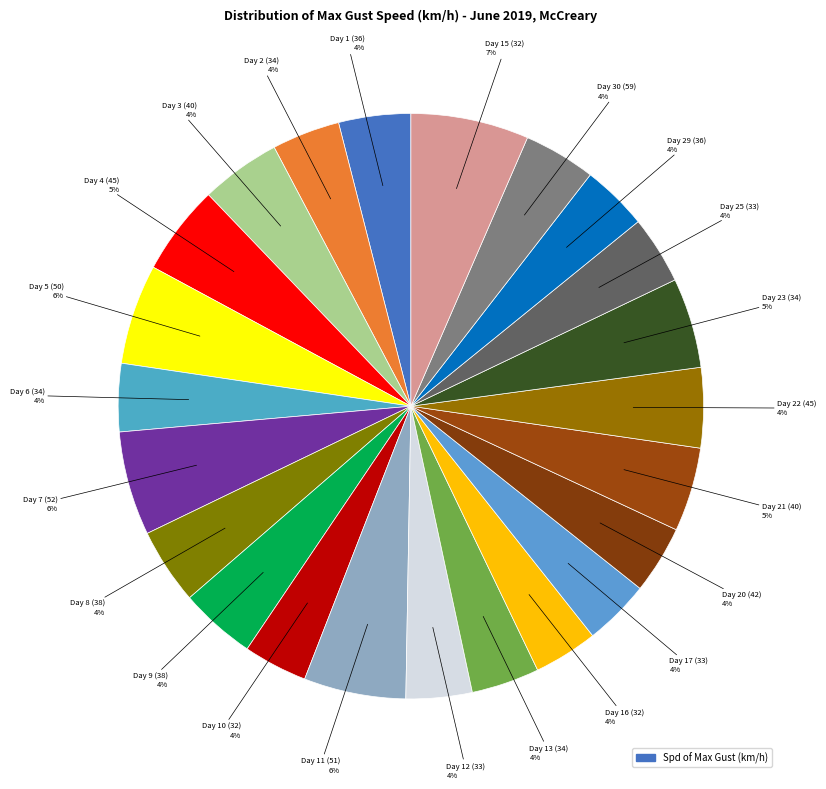

Which category has the smallest portion of the pie?

Day 10 (32)